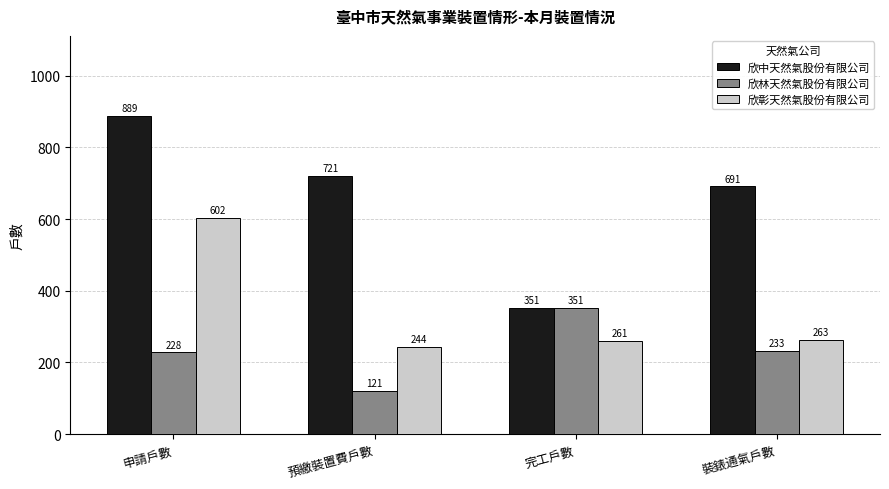

What value does the 欣中天然氣股份有限公司 series have at 申請戶數?

889